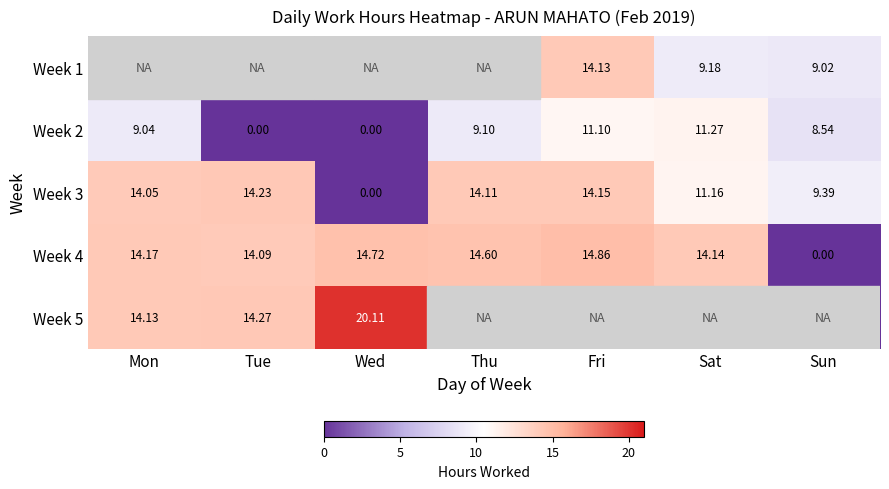

What is the average value of the Week 2 series?

7.0